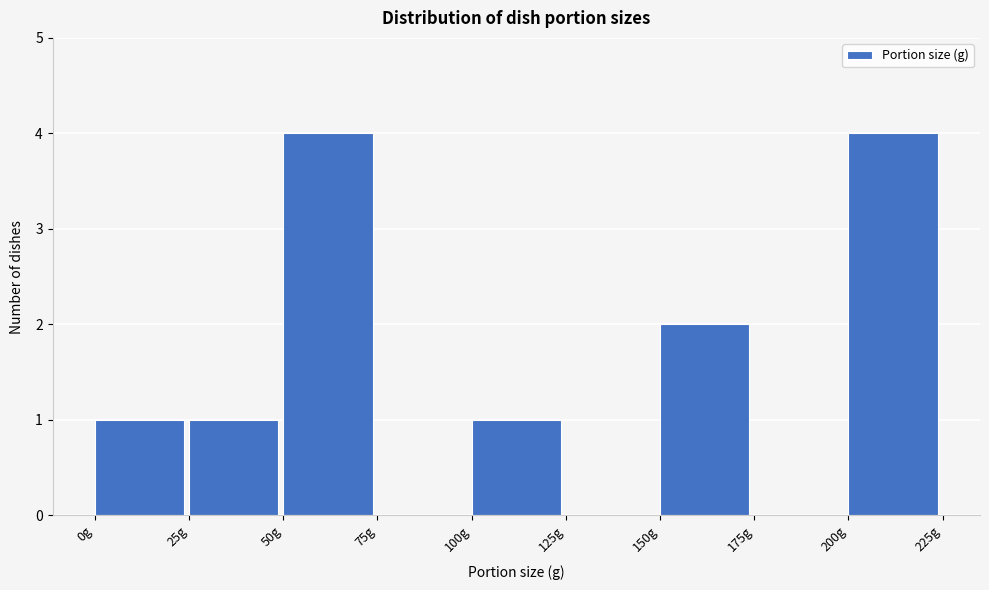

What is the height of the bar covering 50 to 75 on the x-axis? The values are not printed on the chart, so give them approximately, as read against the axis.

4